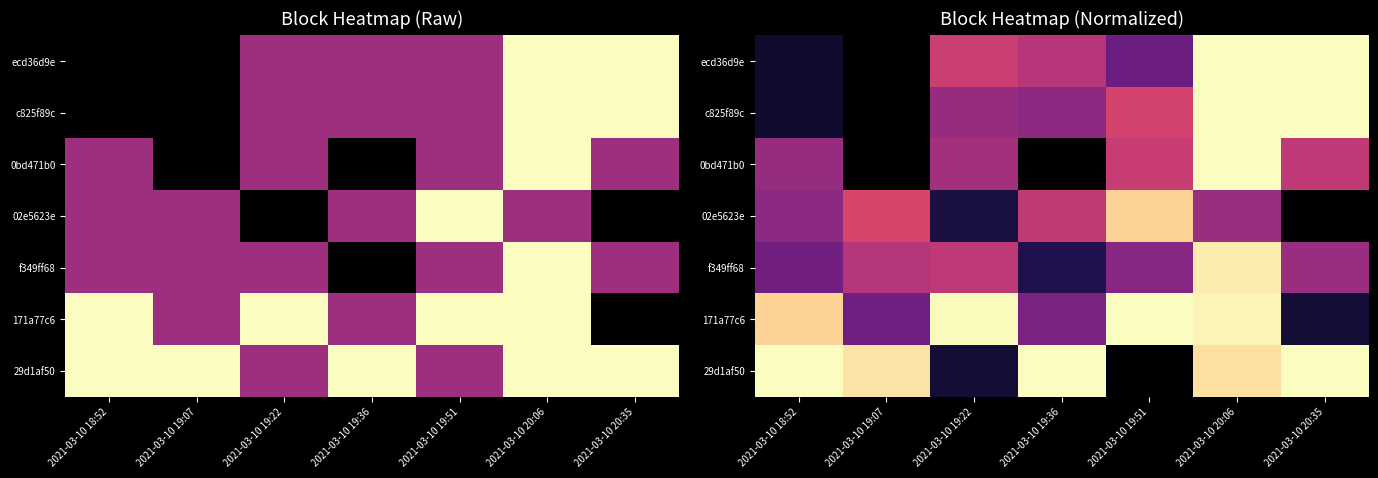

How many data points does each series have?

7